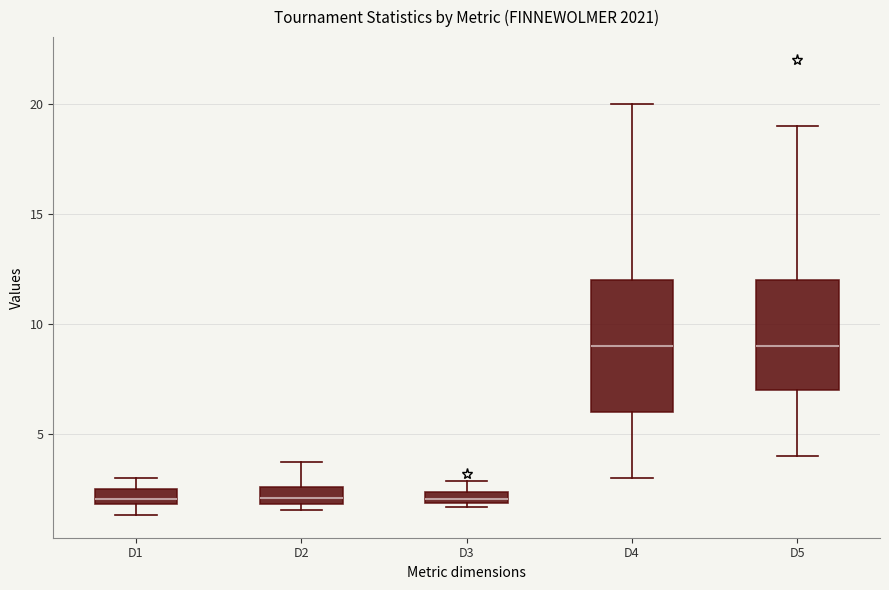

Where is the upper edge of the box for D3 on the y-axis? The values are not printed on the chart, so give them approximately, as read against the axis.

2.5